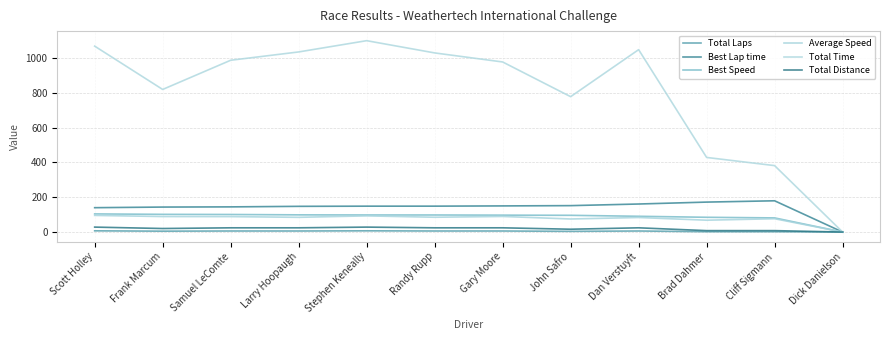

Rank the categories by Average Speed value from lowest to highest.

Dick Danielson, Brad Dahmer, John Safro, Cliff Sigmann, Dan Verstuyft, Larry Hoopaugh, Randy Rupp, Samuel LeComte, Frank Marcum, Gary Moore, Stephen Keneally, Scott Holley